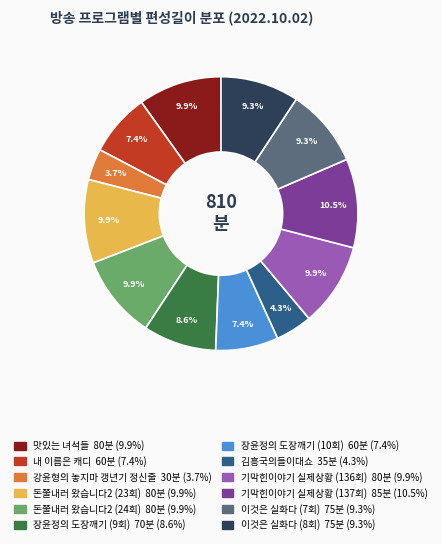

Is 기막힌이야기 실제상황 (136회) the majority of the pie?

No